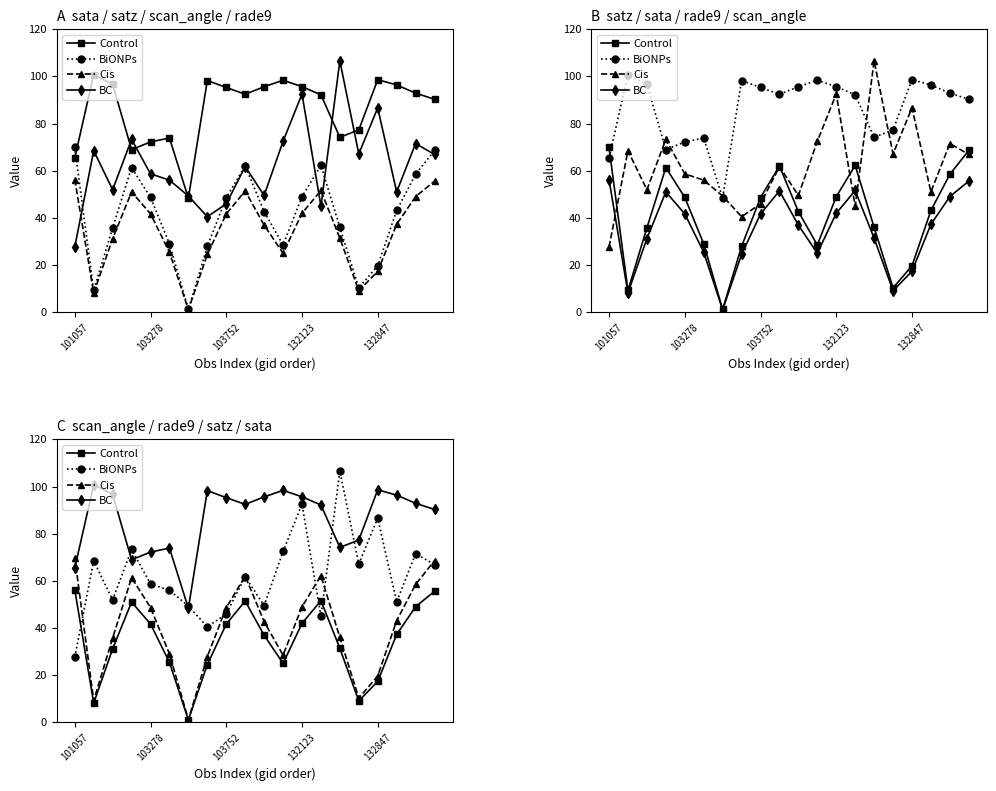

Which series has the largest range (max minus min)?

BiONPs